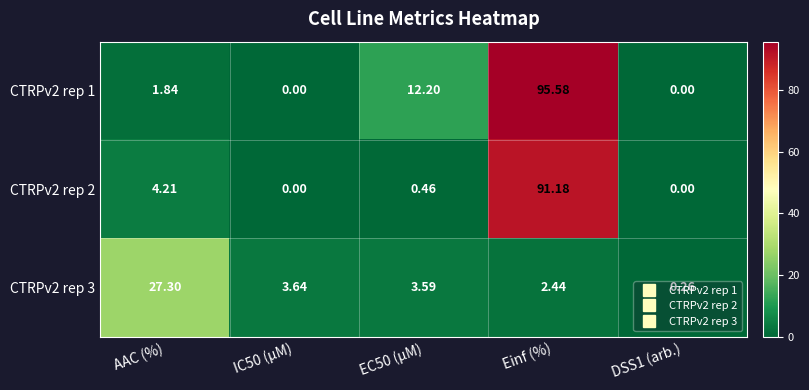

At which category does the chart reach its peak across all series?

Einf (%)